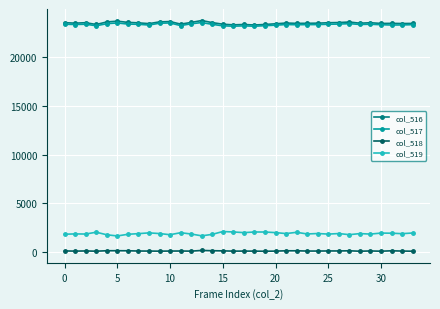

What is the maximum value shown in the chart?

23681